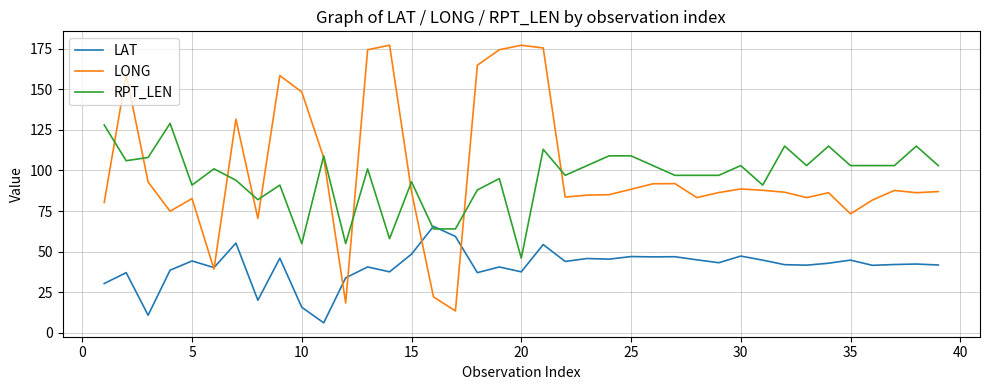

Which series has the largest range (max minus min)?

LONG